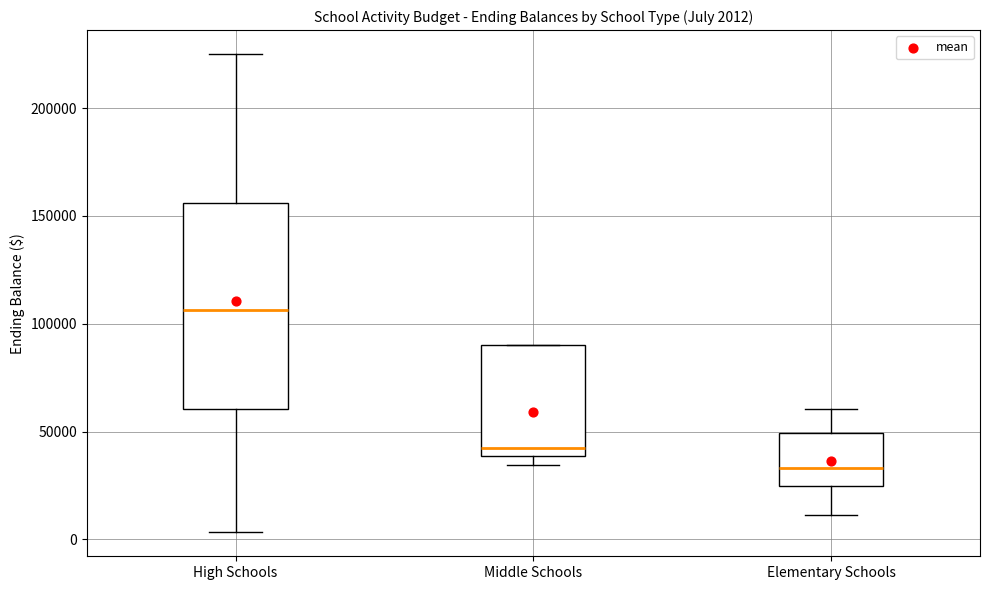

Which box is the tallest, from its lower edge to its upper edge?

High Schools